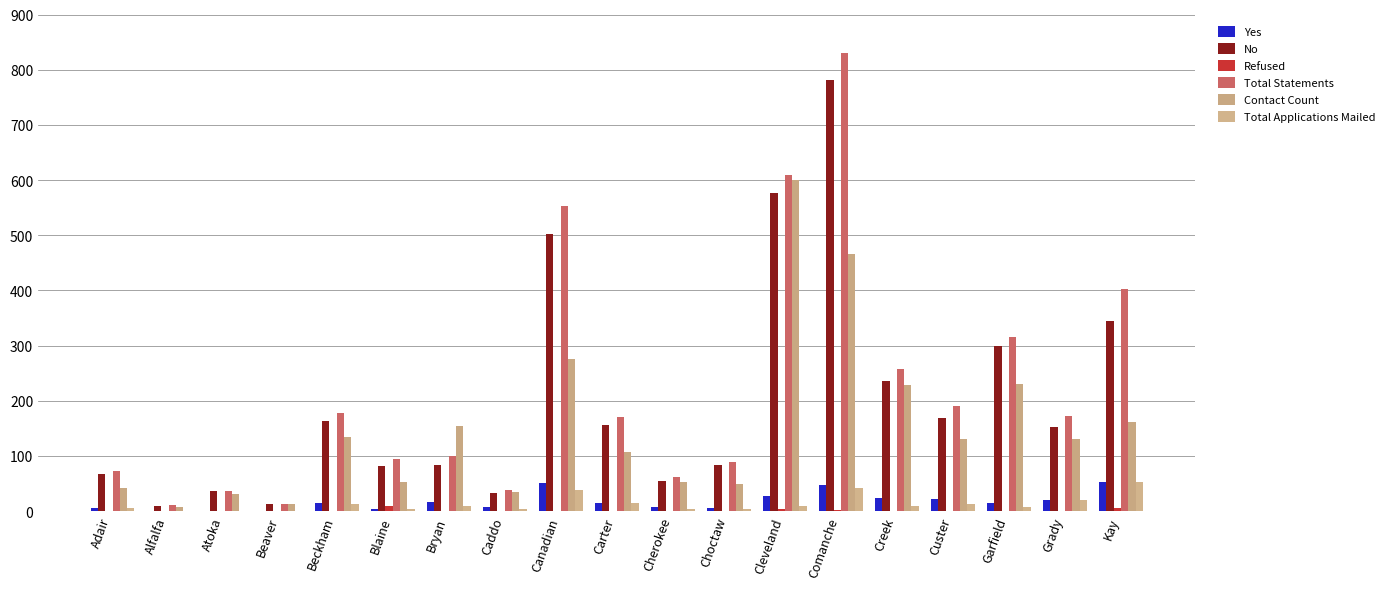

Are the bars grouped side by side (vs. stacked)?

Yes